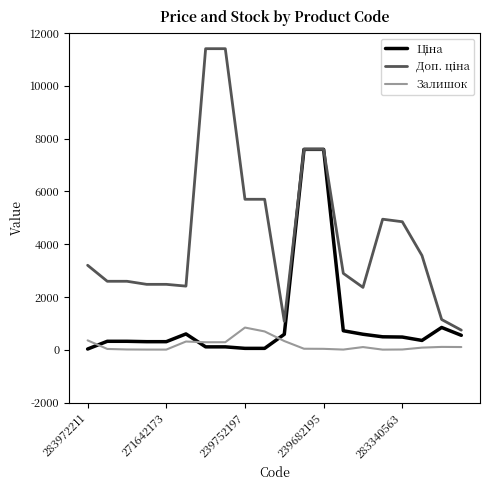

How many lines are shown in the chart?

3